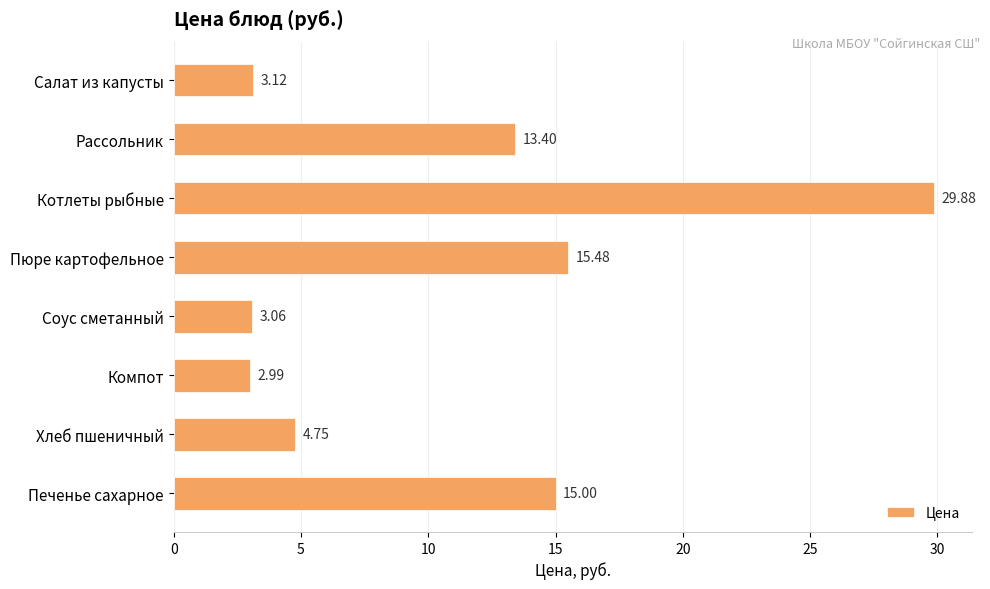

What is the label of the 5th bar from the bottom?

Пюре картофельное